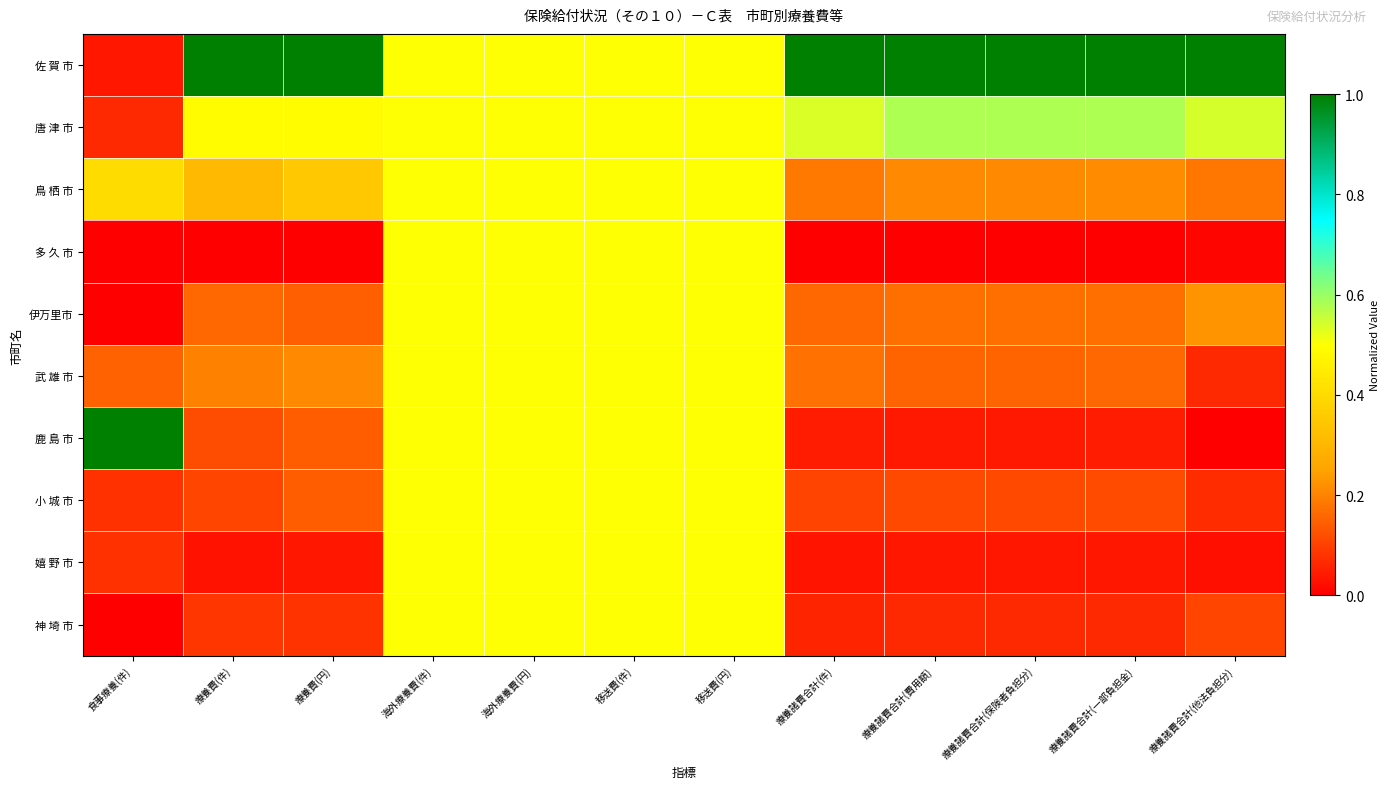

Between 海外療養費(件) and 療養諸費合計(他法負担分), which series saw the biggest shift?

佐 賀 市